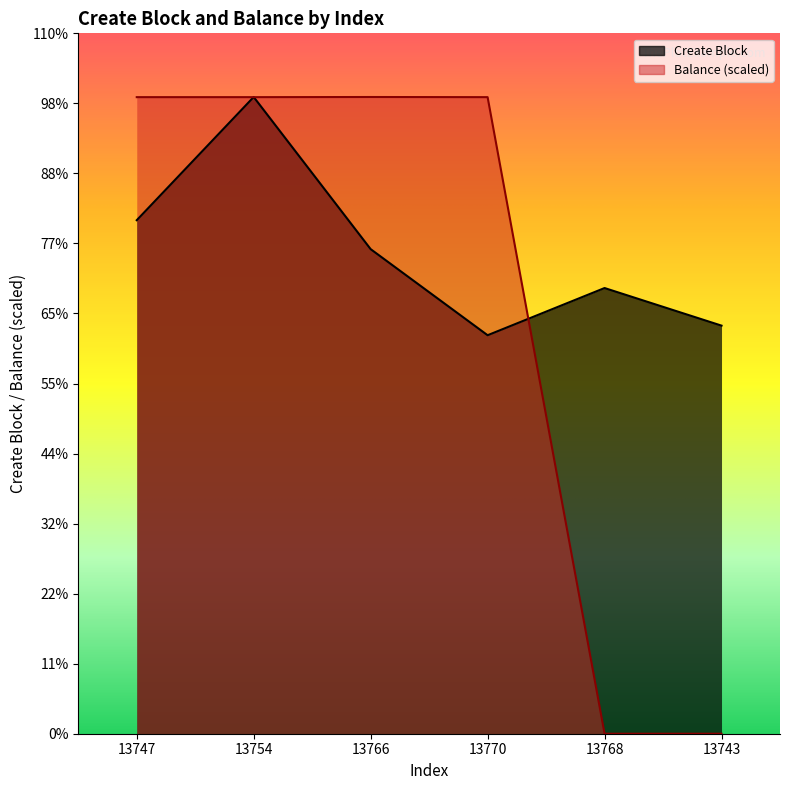

What is the label of the 3rd point from the left?

13766